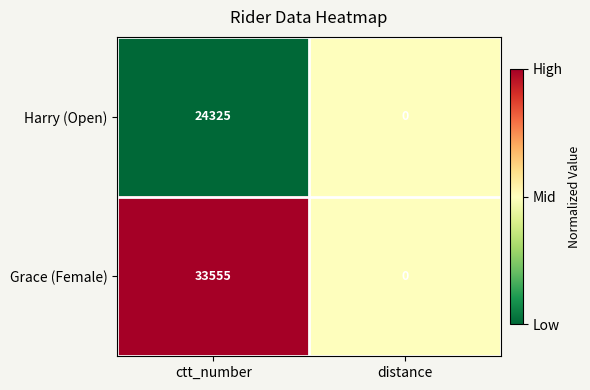

Reading left to right, extract all data points from this chart.

Harry (Open): 24325	0
Grace (Female): 33555	0